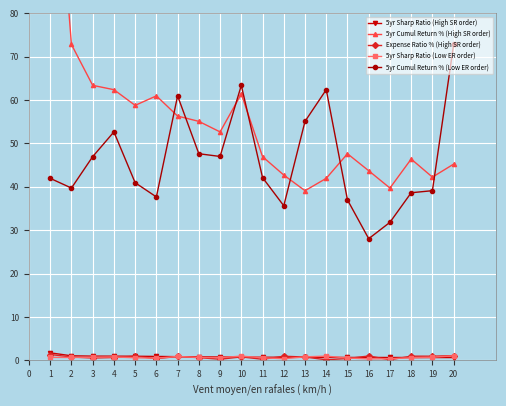

True or false: 5yr Sharp Ratio (High SR order) has a value of 0.7 at 10.

True